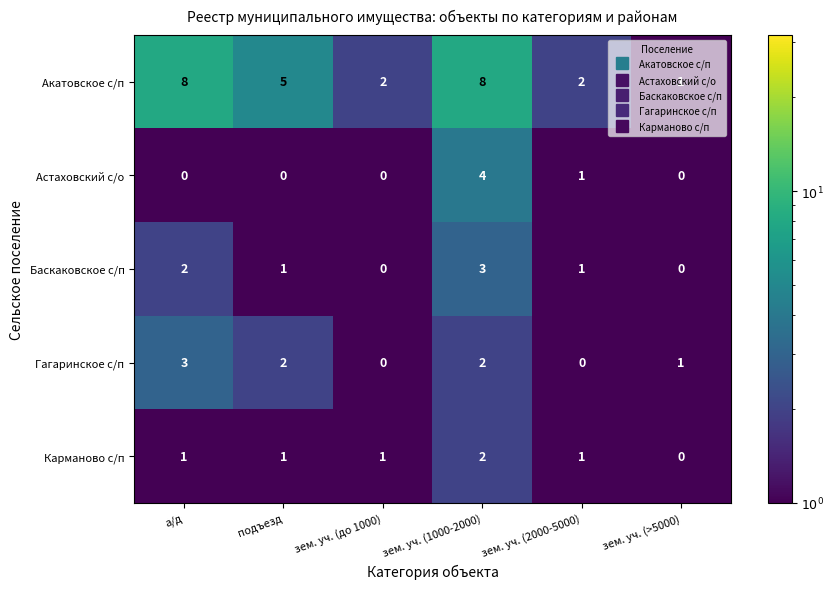

What is the total value across all series at а/д?

14